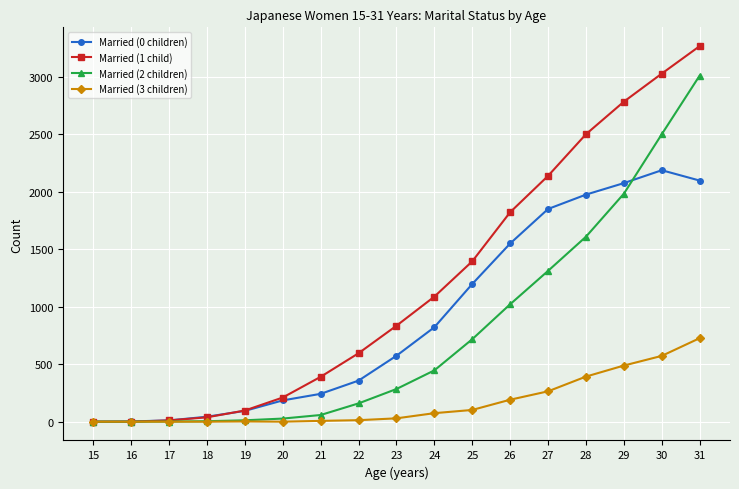

Which series has the largest range (max minus min)?

Married (1 child)